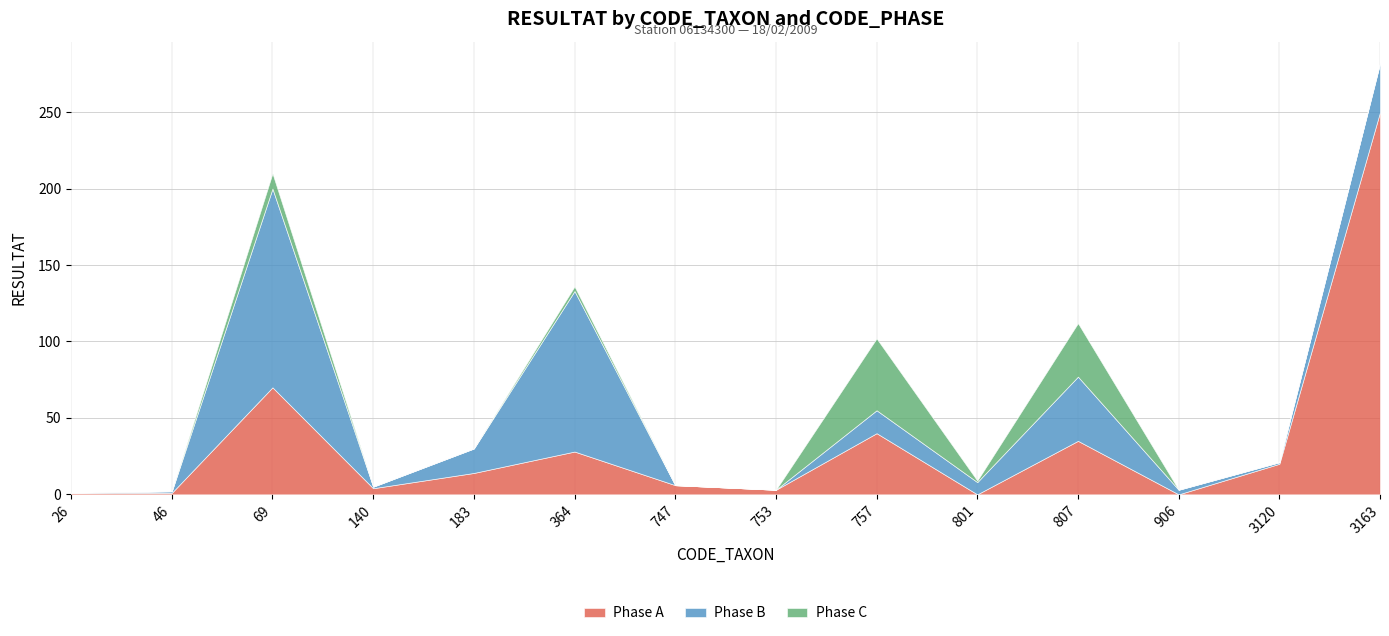

Reading left to right, transcribe all the data shown in this chart.

Phase A: 26=1	46=1	69=70	140=4	183=14	364=28	747=6	753=3	757=40	801=0	807=35	906=0	3120=20	3163=250
Phase B: 26=0	46=1	69=130	140=1	183=16	364=105	747=0	753=0	757=15	801=8	807=42	906=3	3120=1	3163=32
Phase C: 26=0	46=0	69=10	140=0	183=0	364=3	747=0	753=0	757=47	801=1	807=35	906=0	3120=0	3163=0